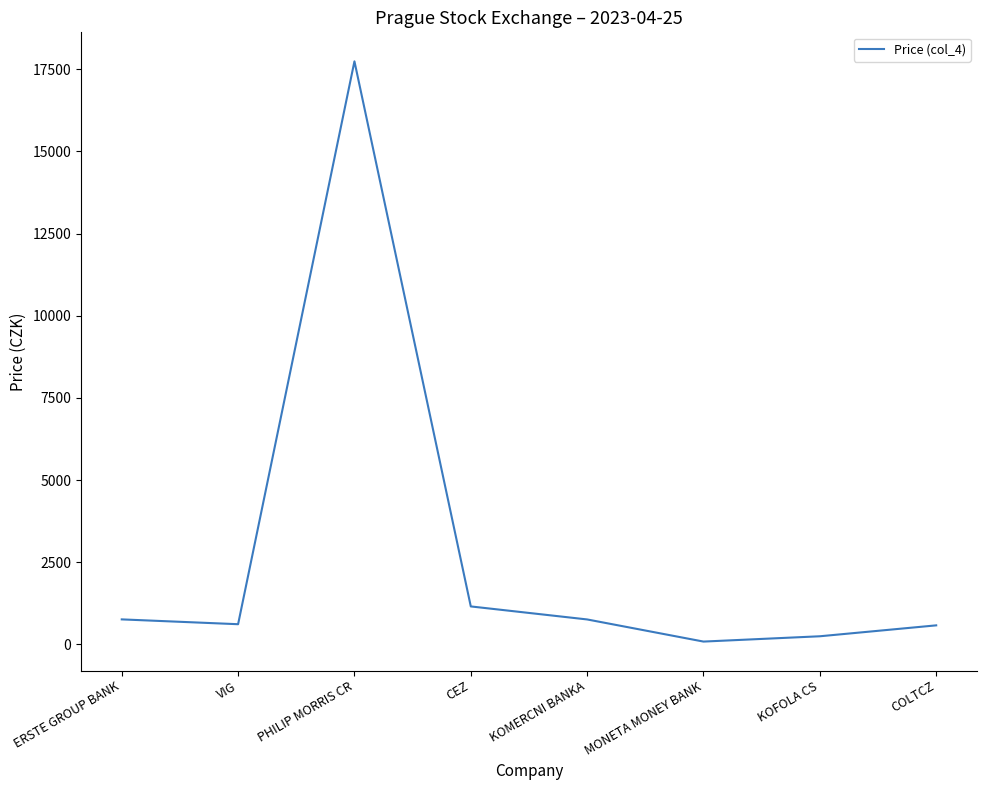

What is the sum of all values?

21933.2